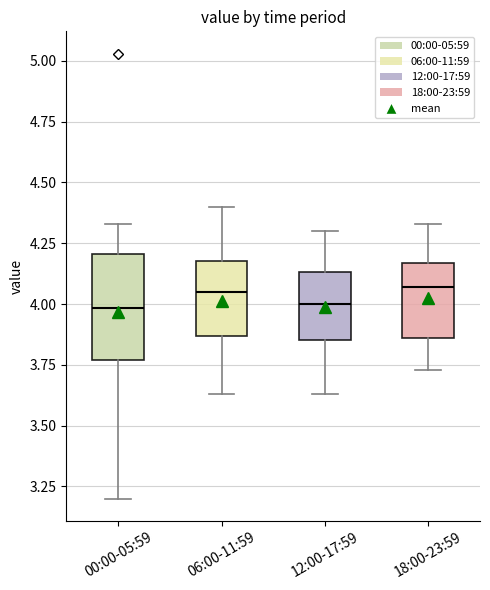

Comparing the boxes themselves (not the whiskers), which one is the tallest?

00:00-05:59